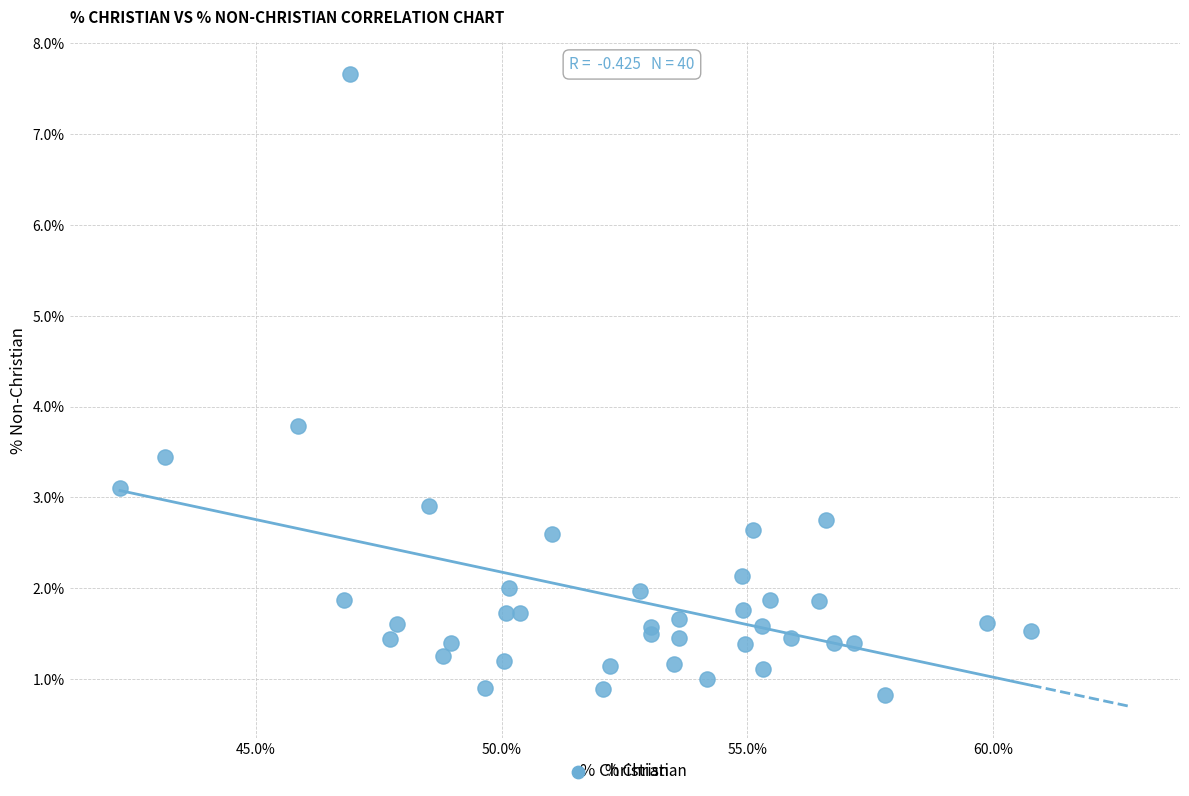

What Y value in the scatter plot is closest to 4?

3.8